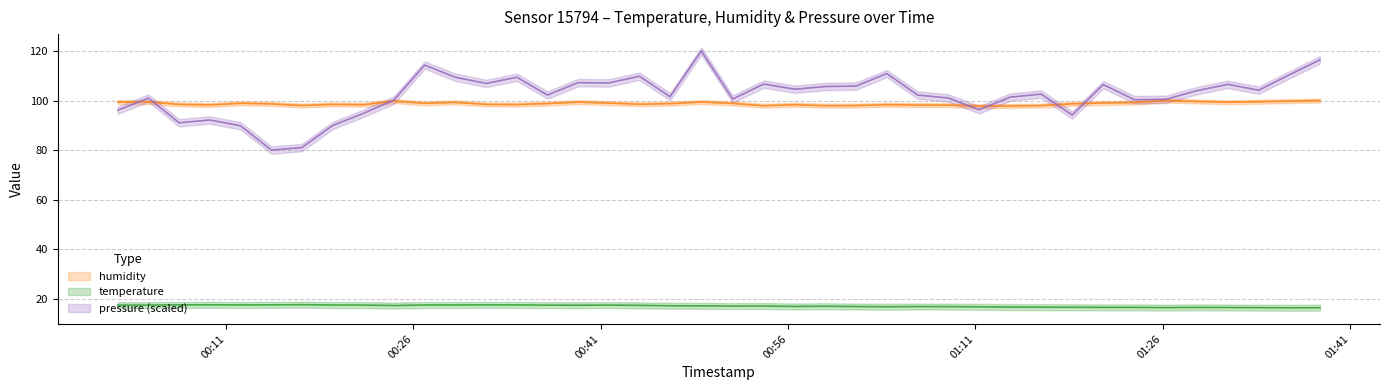

How many data points in humidity are above 98?

34